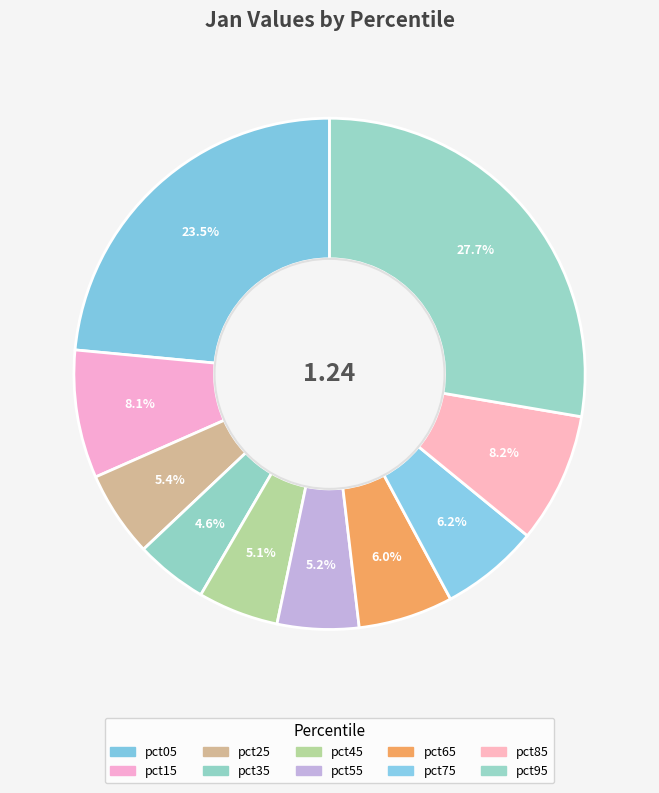

How many slices are in this pie chart?

10